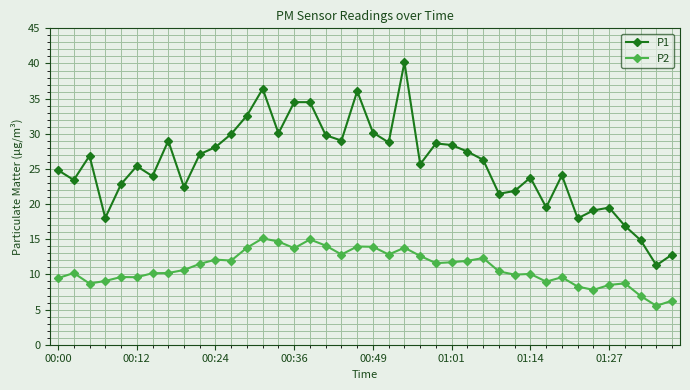

In P1, how many points are lower than both neighbors (excluding endpoints)?

12